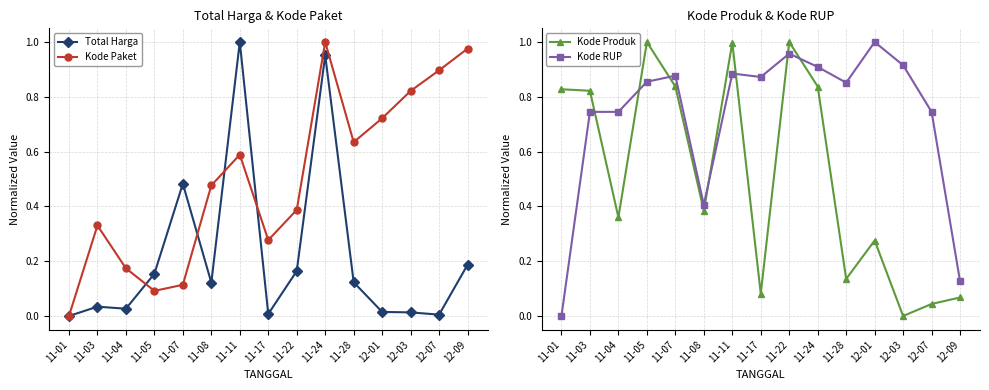

Between 11-05 and 11-22, which series saw the biggest shift?

Kode Paket